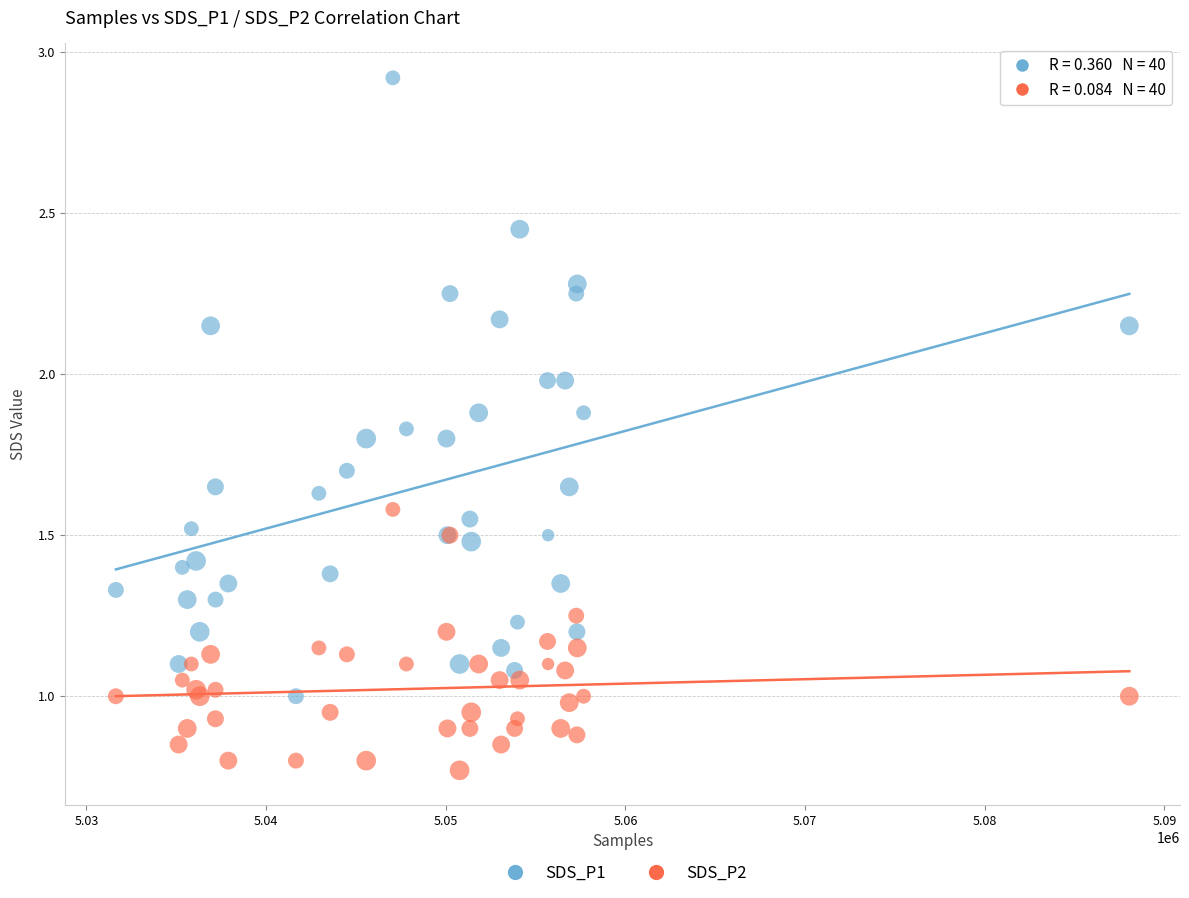

Which series has the largest Y range (max minus min)?

SDS_P1